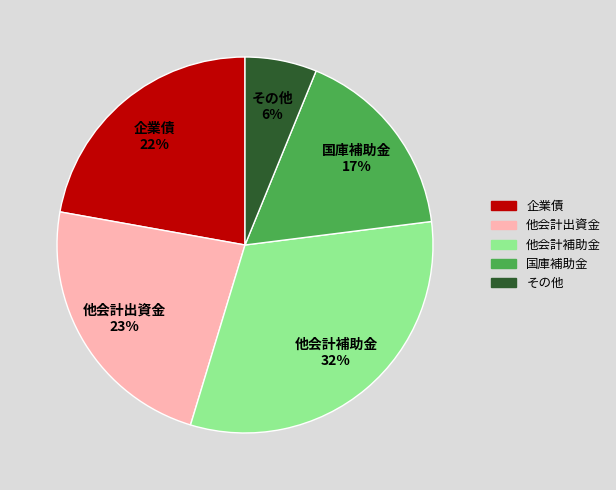

Is the sum of 他会計出資金 and その他 greater than half?

No